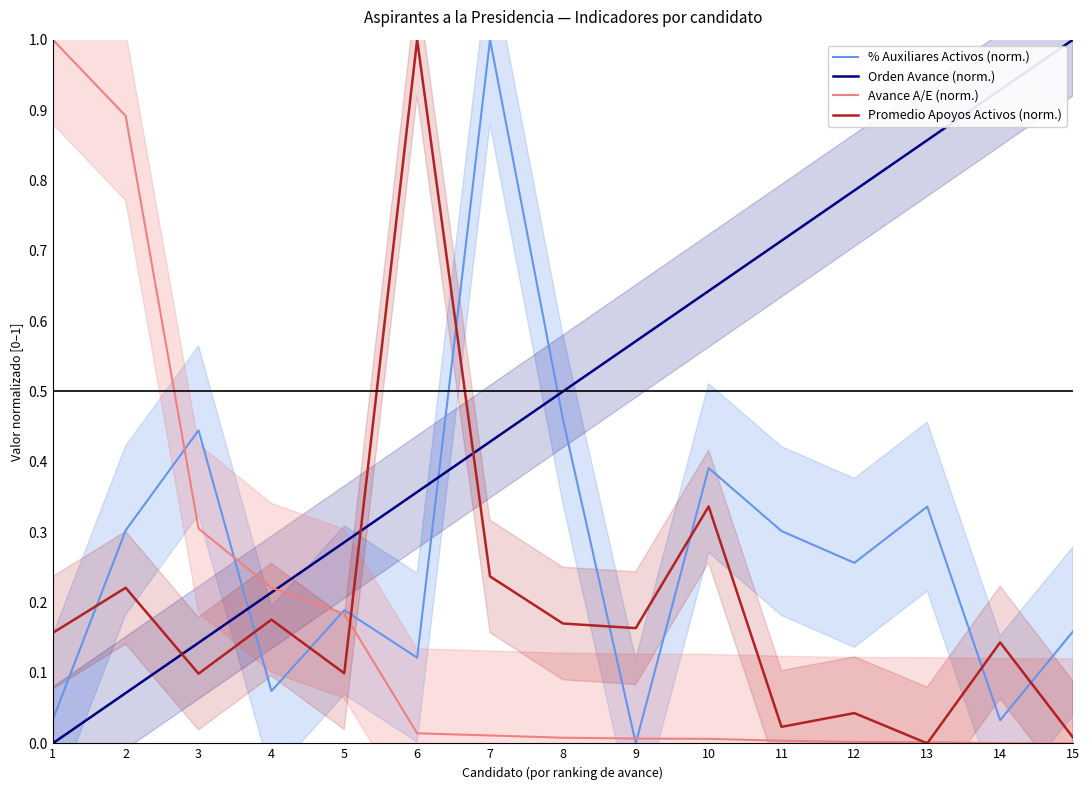

Which series has the largest total across all categories?

Orden Avance (norm.)